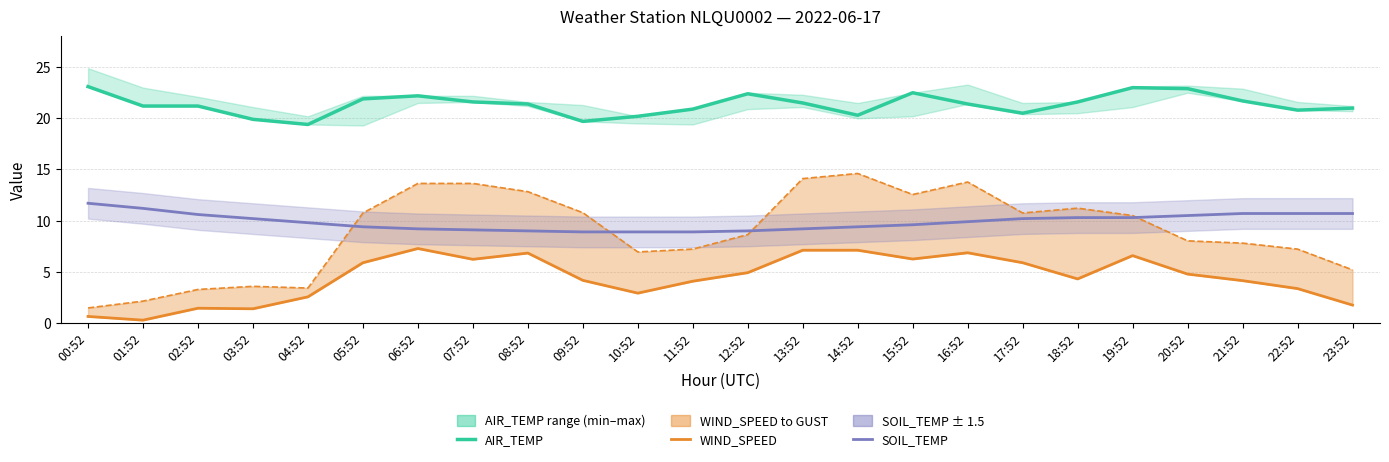

What is the lowest value of the SOIL_TEMP series?

8.9